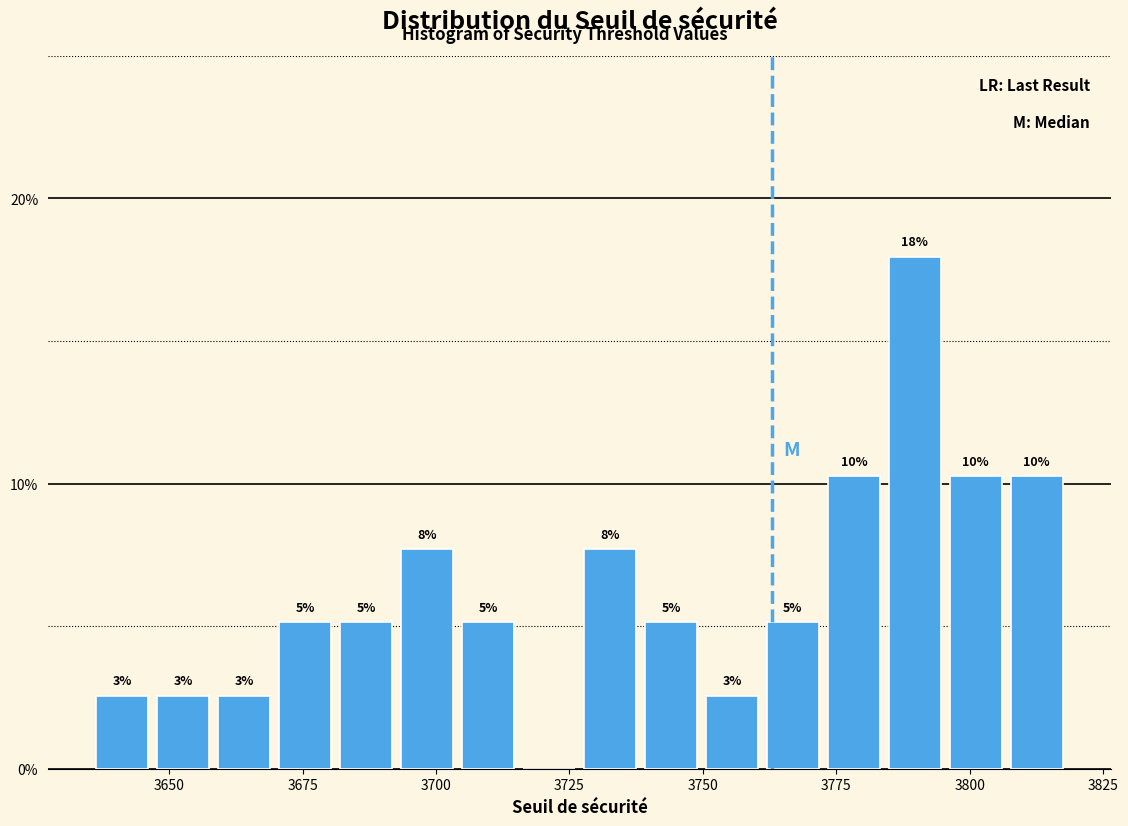

Around what value on the x-axis is the tallest bar? Give the approximate position of its centre, as read against the axis.

3790